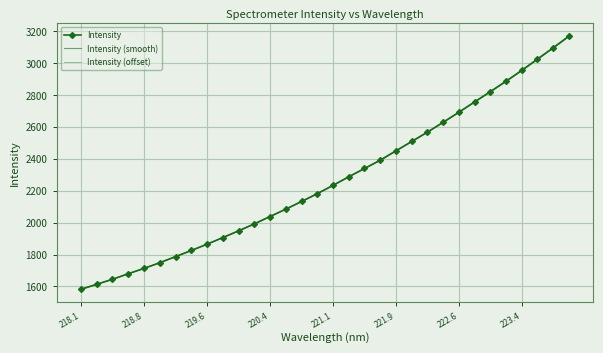

What is the value of the Intensity (offset) point at the 12th from the left?

1993.1